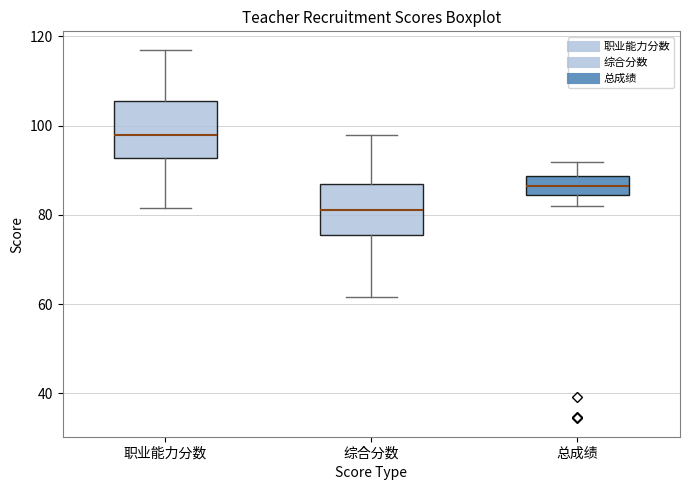

Which box's median line is the highest?

职业能力分数